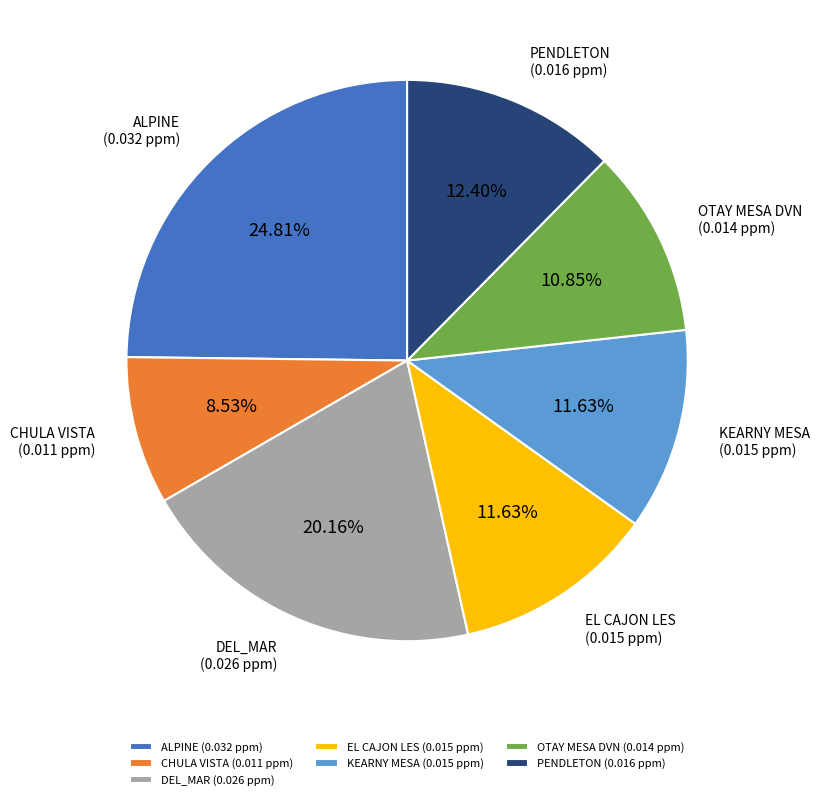

True or false: CHULA VISTA accounts for 9% of the total.

True